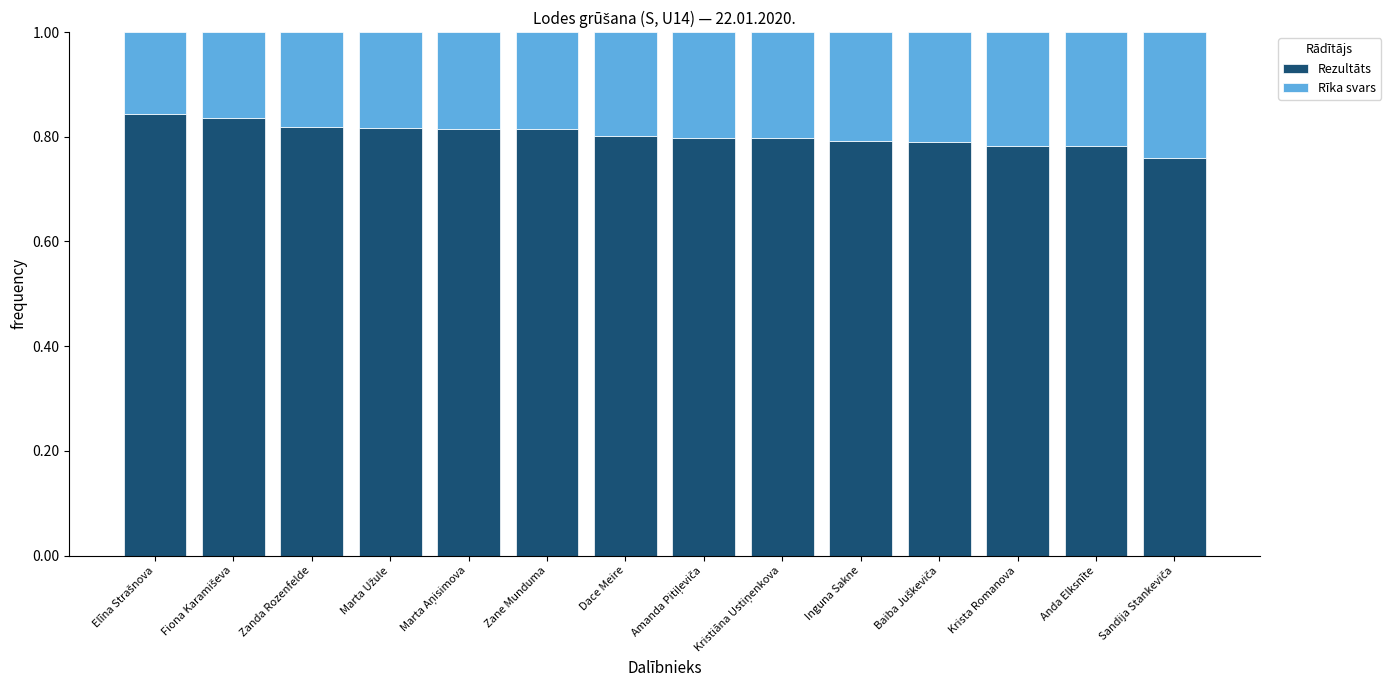

How many bars are there in total?

14